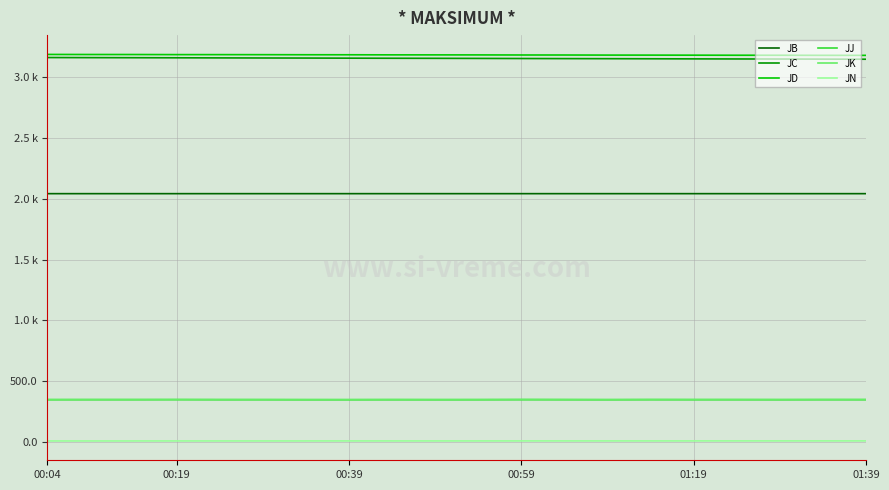

What is the difference between the second highest and minimum values in the JN series?

0.5